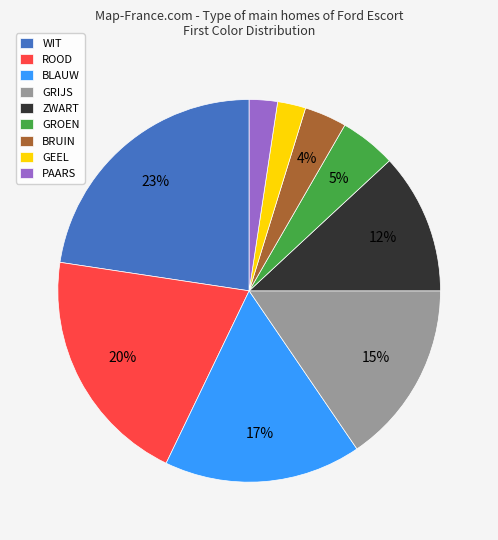

What is the largest slice in the pie chart?

WIT